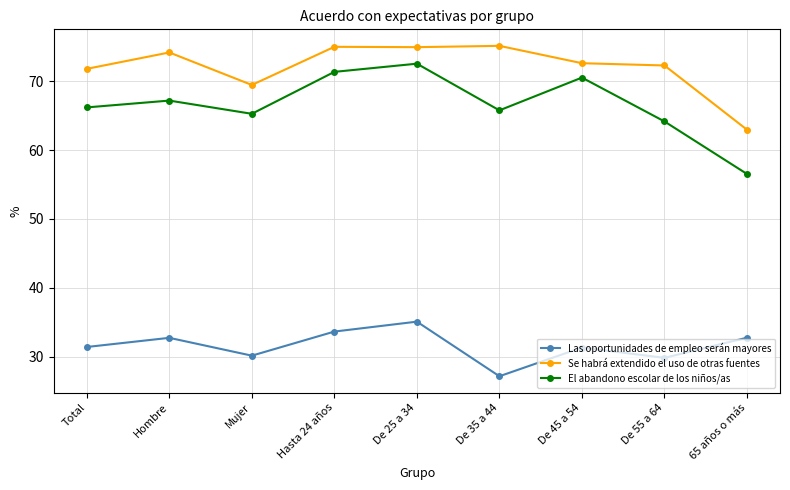

What position from the left is De 55 a 64?

8